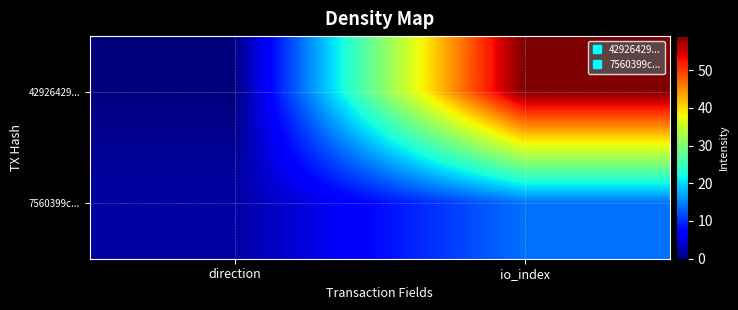

What is the difference between the highest and lowest values at io_index?

45